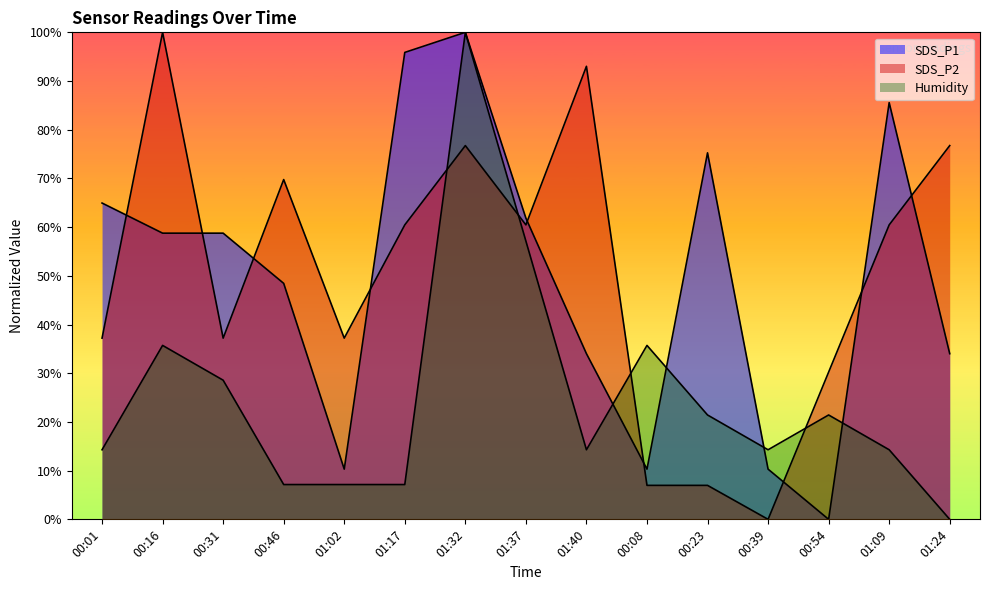

At which category is the sum across all series the highest?

01:32